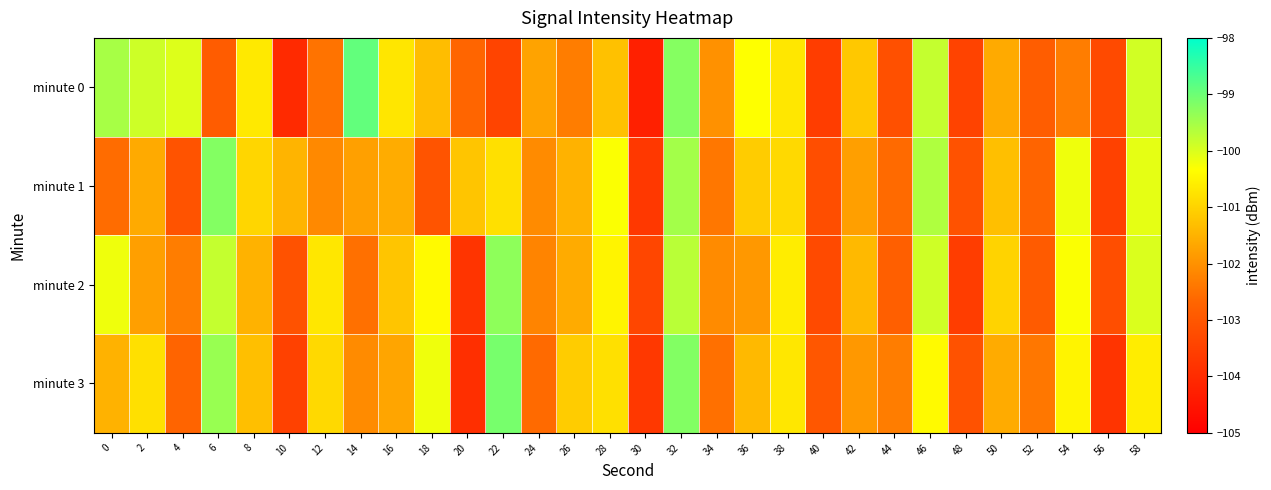

At 46, list the series in order from smallest to largest.

minute 3, minute 2, minute 0, minute 1